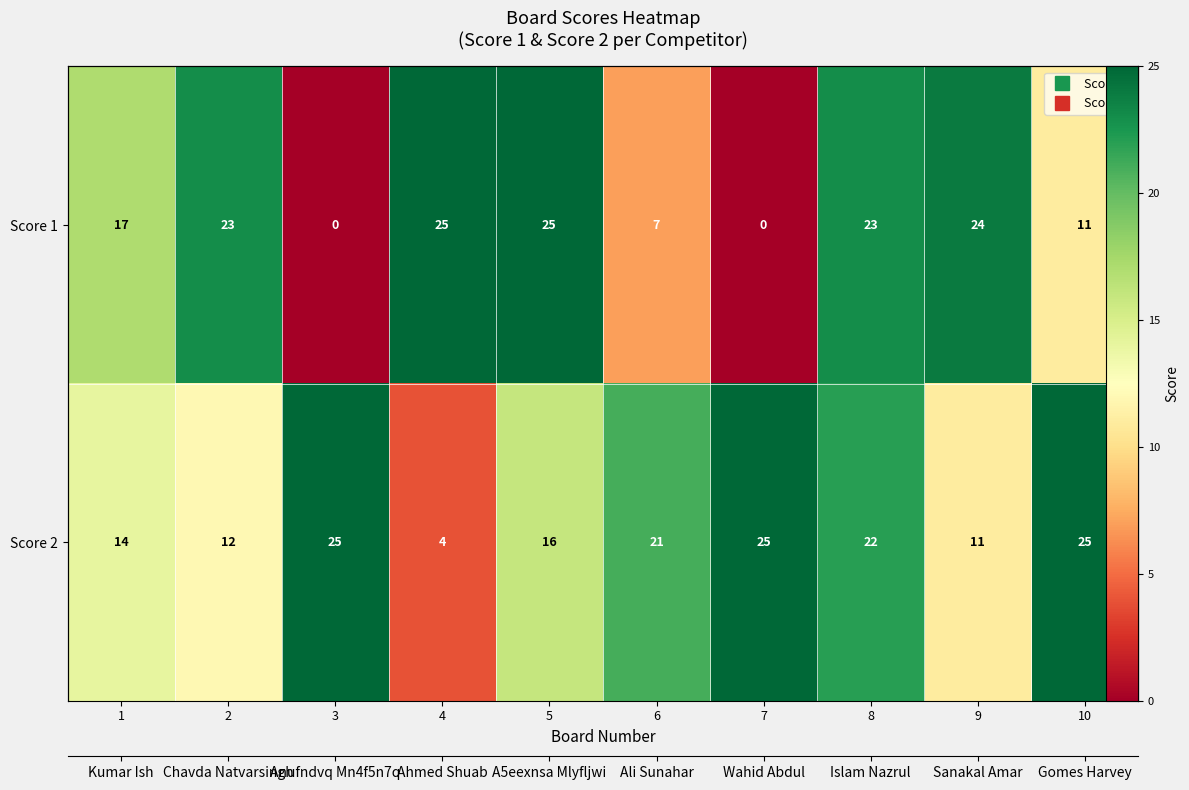

Is it true that Score 2 equals 40 at 3?

False